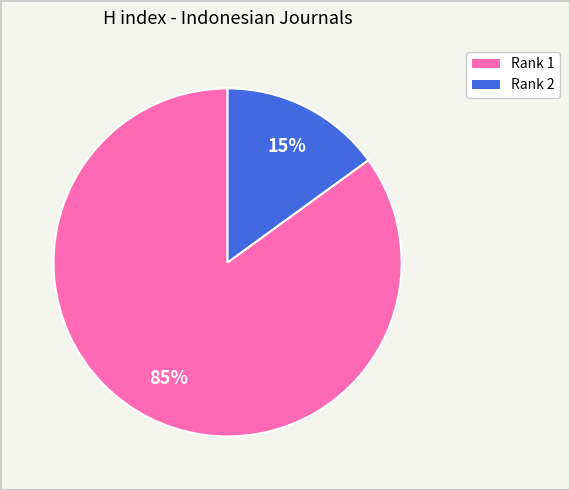

Is there a majority slice in this chart?

Yes